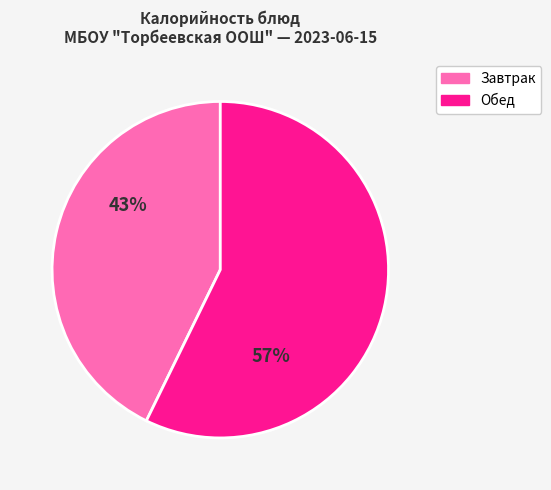

To the nearest percent, what is the difference between the largest and smallest slice percentages?

14%